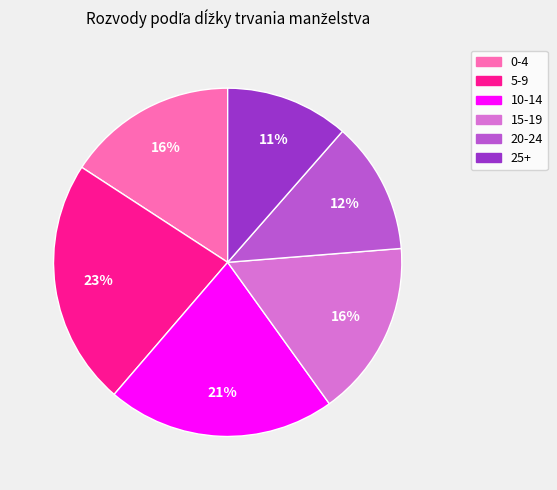

To the nearest percent, what is the combined percentage of 10-14 and 5-9?

44%